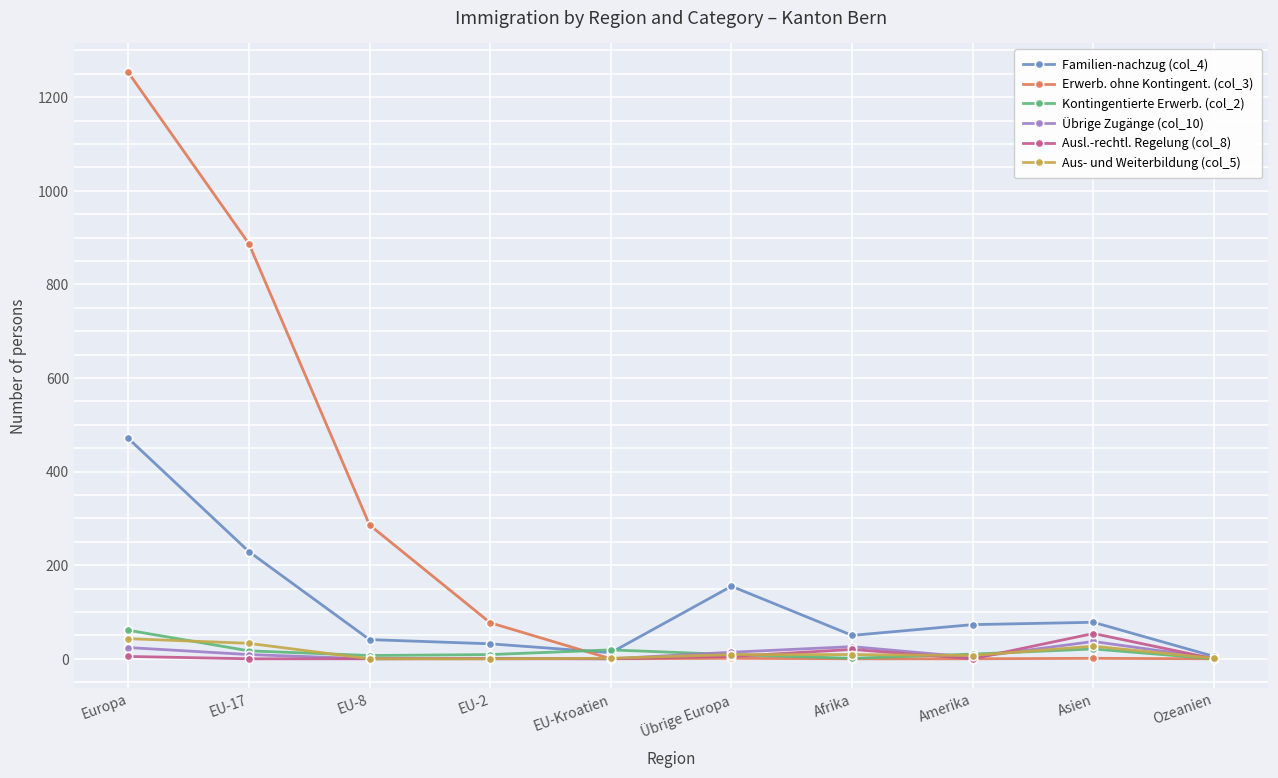

Count the number of categories in the chart.

10